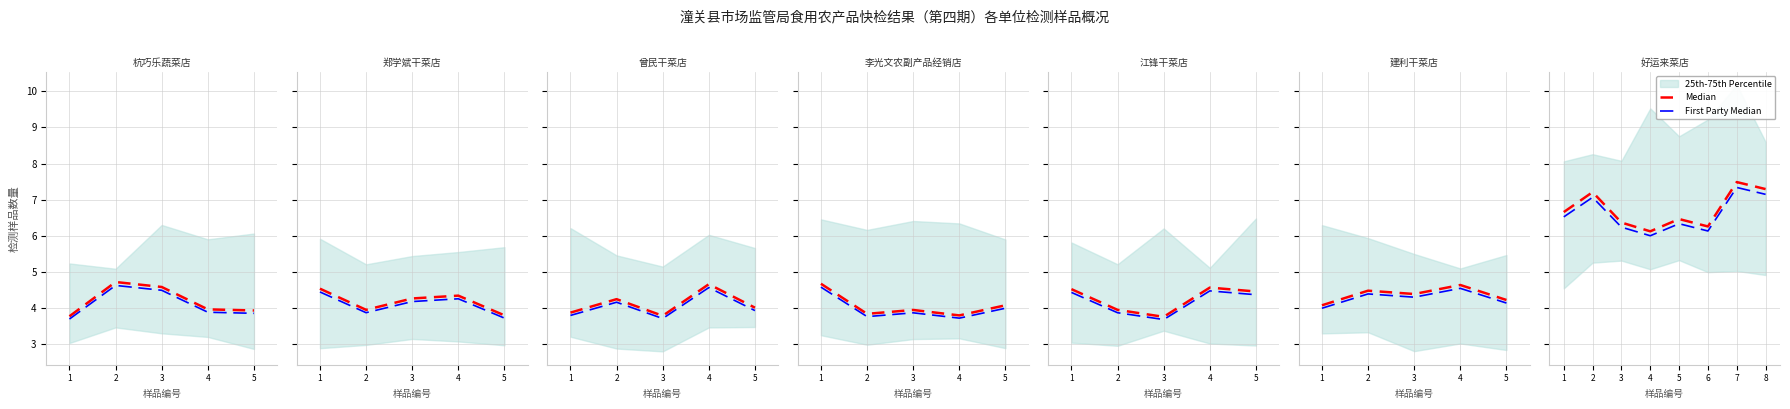

The value of Median at 1 is 10.4. True or false?

False